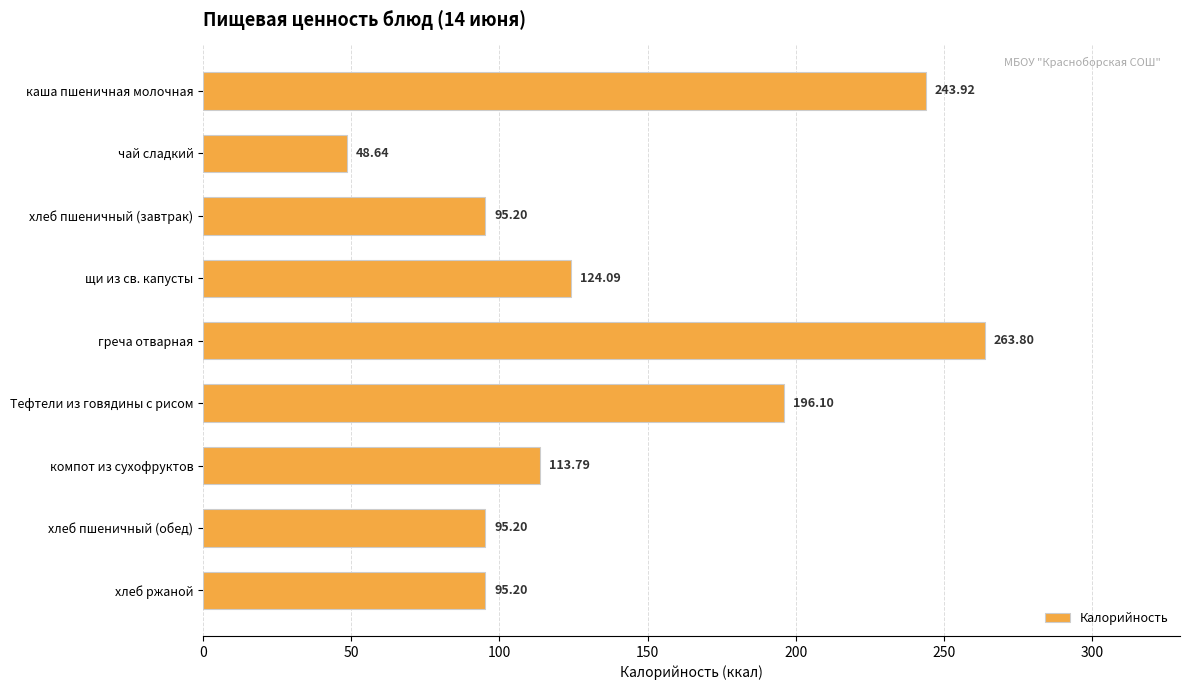

What is the change in value from каша пшеничная молочная to хлеб пшеничный (обед)?

-148.7